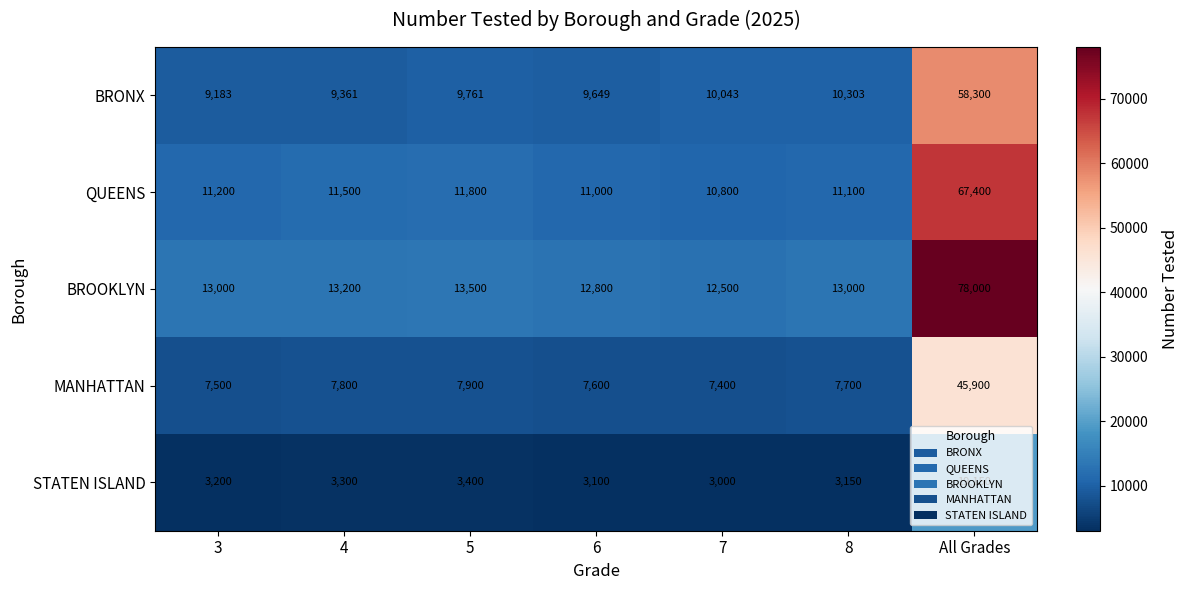

The value of QUEENS at 8 is 11100. True or false?

True